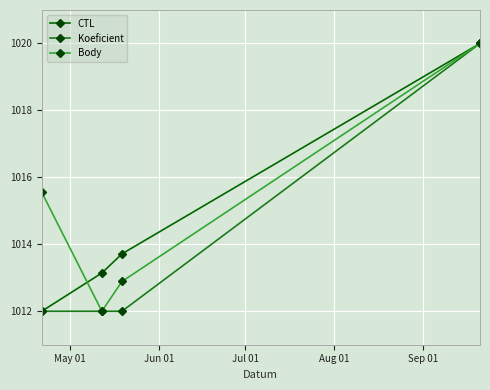

Reading left to right, transcribe all the data shown in this chart.

CTL: 1012.0	1013.1	1013.7	1020.0
Koeficient: 1012.0	1012.0	1012.0	1020.0
Body: 1015.6	1012.0	1012.9	1020.0